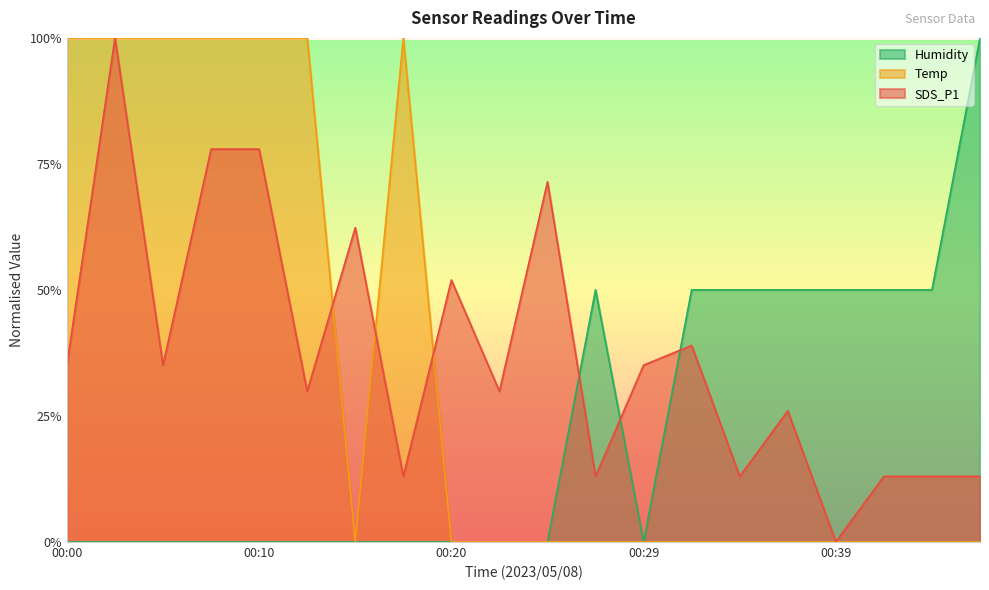

Where does the SDS_P1 series first go above 35?

00:00